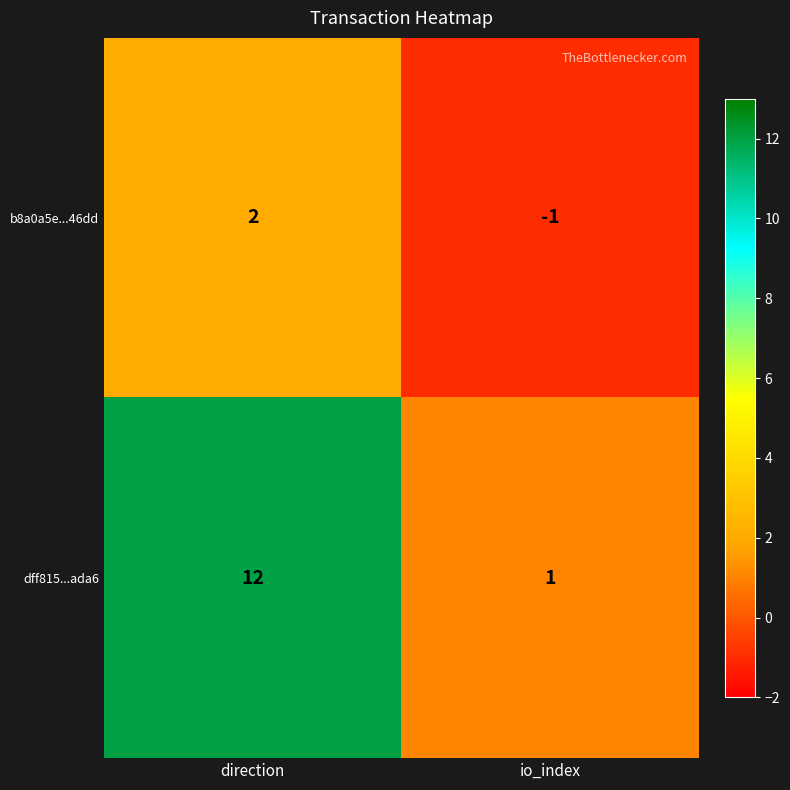

Reading right to left, what are all the values shown in this chart?

b8a0a5e...46dd: io_index=-1	direction=2
dff815...ada6: io_index=1	direction=12